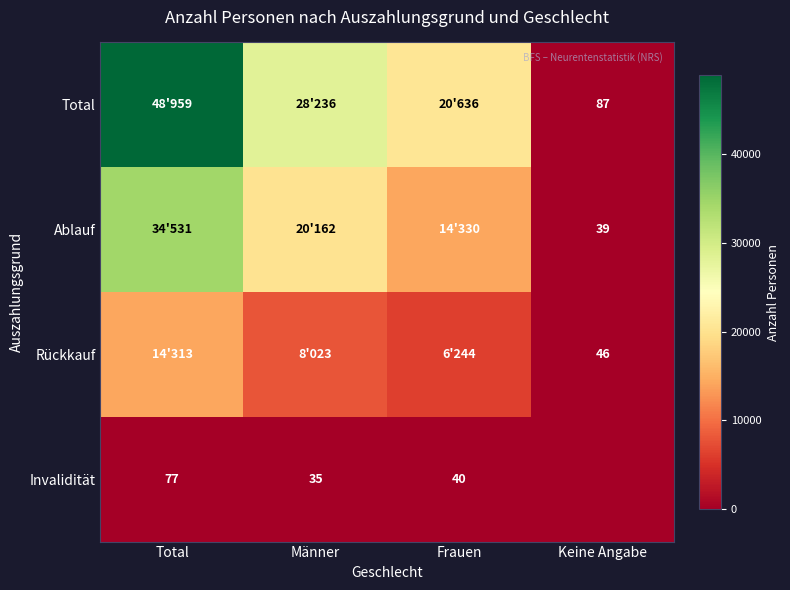

What is the greatest value displayed?

48959